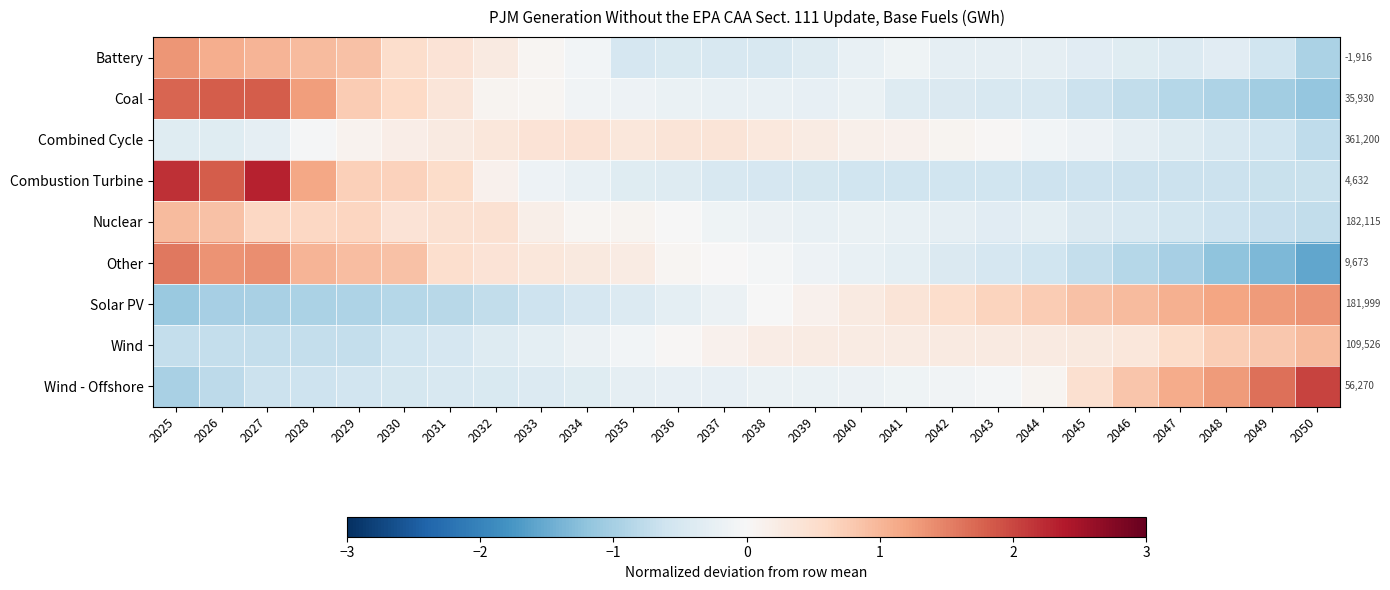

The Solar PV series shows -0.0 at 2038. True or false?

True